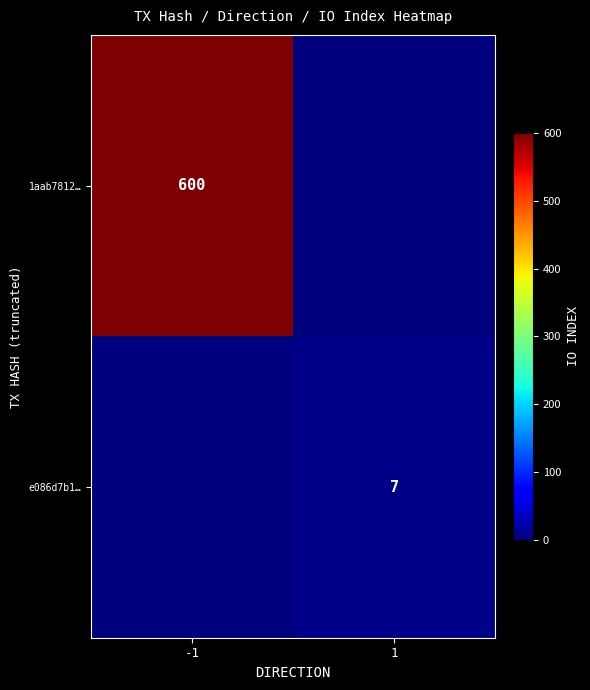

Is it true that e086d7b1… equals 7 at 1?

True